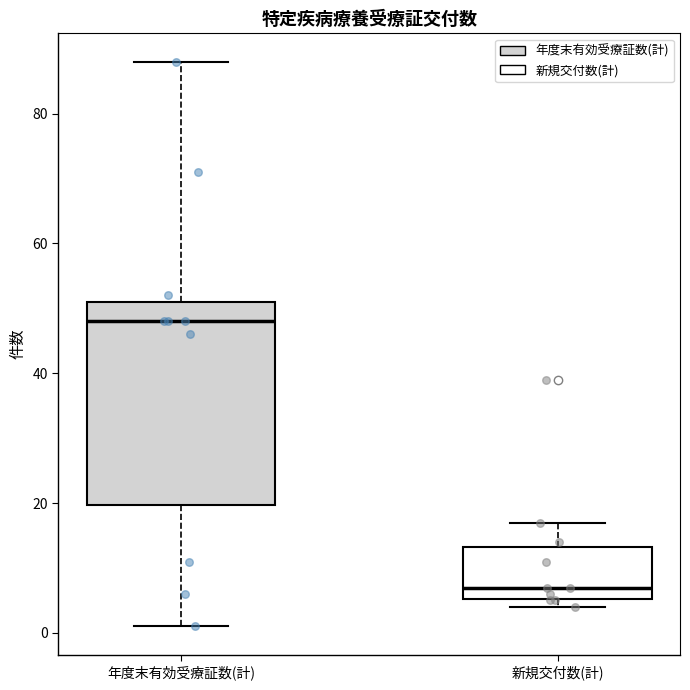

Comparing the boxes themselves (not the whiskers), which one is the tallest?

年度末有効受療証数(計)